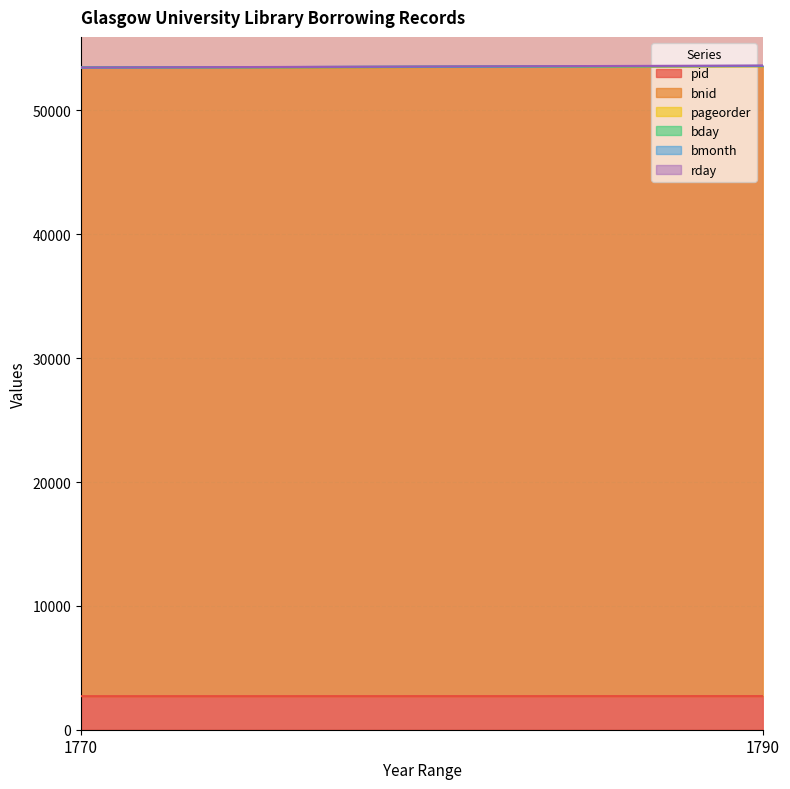

What value does the pageorder series have at 1790?

1